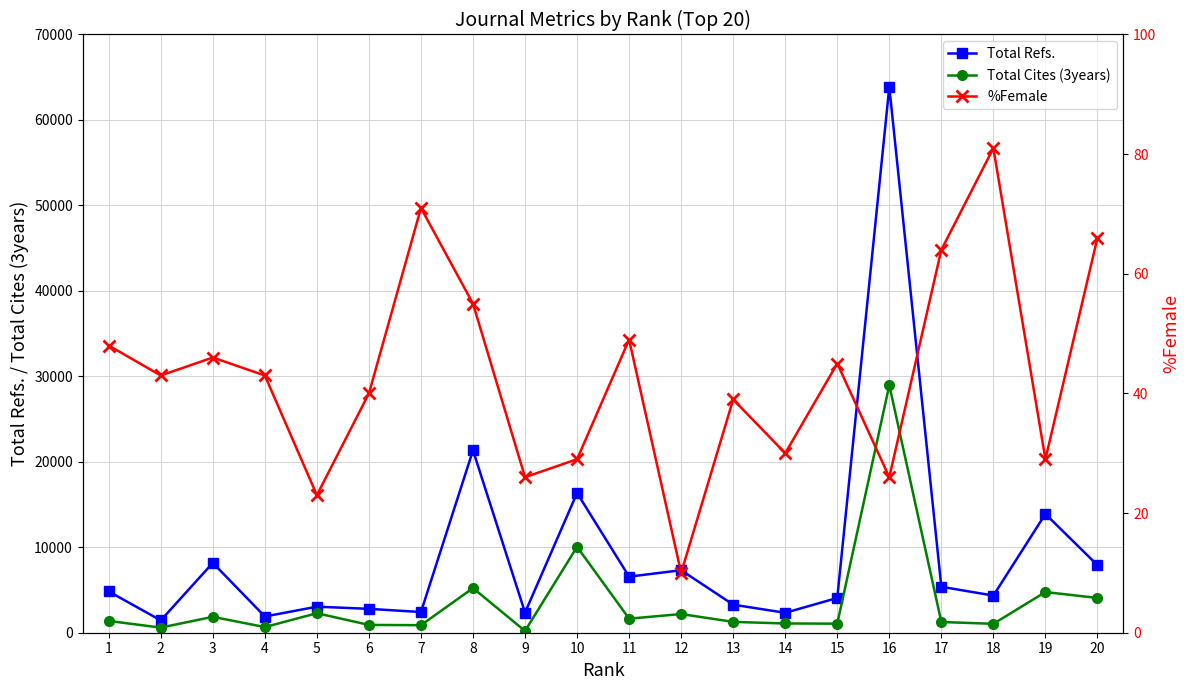

Which category has the lowest value in the %Female series?

12